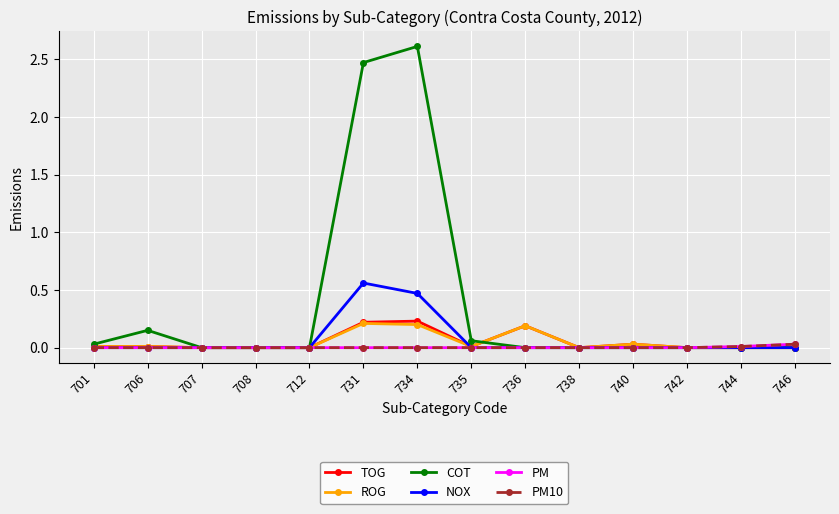

Rank the categories by PM value from highest to lowest.

746, 744, 701, 706, 707, 708, 712, 731, 734, 735, 736, 738, 740, 742